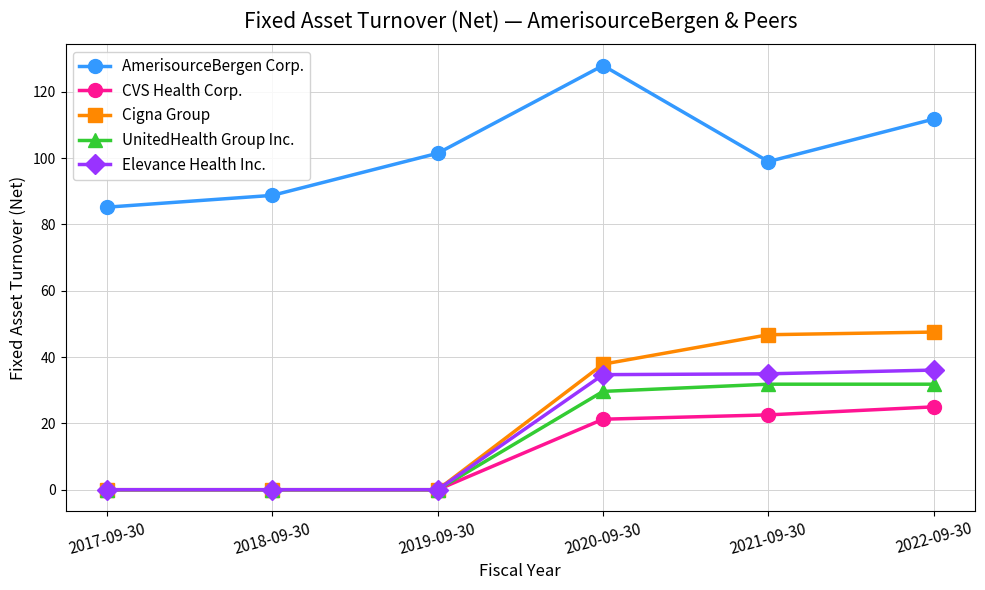

Is the value of Cigna Group at 2021-09-30 greater than the value of UnitedHealth Group Inc. at 2018-09-30?

Yes